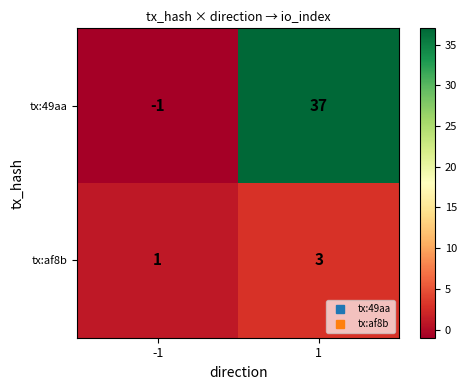

The tx:af8b series shows 1 at -1. True or false?

True